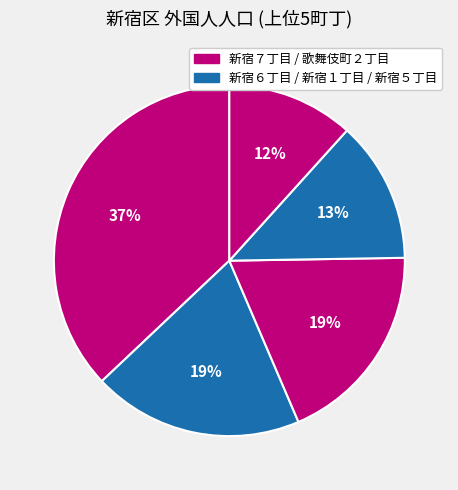

Which category has the biggest portion of the pie?

新宿７丁目